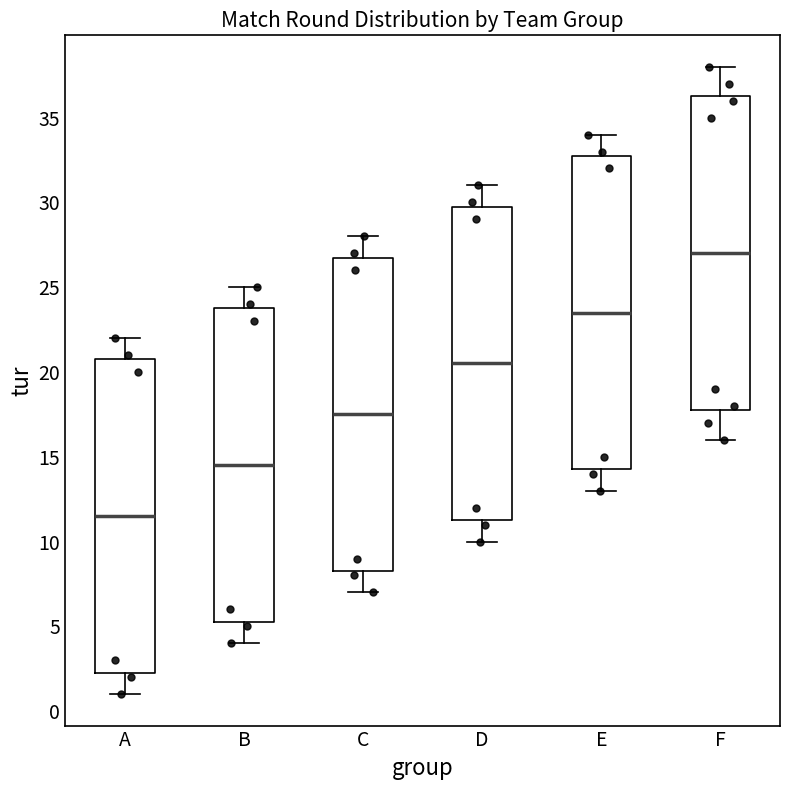

Reading left to right, transcribe this box plot: for each box, give where its median line is, the range the box spans, and where its two whiskers end, as read against the y-axis. The values are not printed on the chart, so give them approximately, as read against the axis.

A: median 11.5, box 2.5 to 21.0, whiskers 1.0 to 22.0
B: median 14.5, box 5.5 to 24.0, whiskers 4.0 to 25.0
C: median 17.5, box 8.5 to 27.0, whiskers 7.0 to 28.0
D: median 20.5, box 11.5 to 30.0, whiskers 10.0 to 31.0
E: median 23.5, box 14.5 to 33.0, whiskers 13.0 to 34.0
F: median 27.0, box 18.0 to 36.5, whiskers 16.0 to 38.0